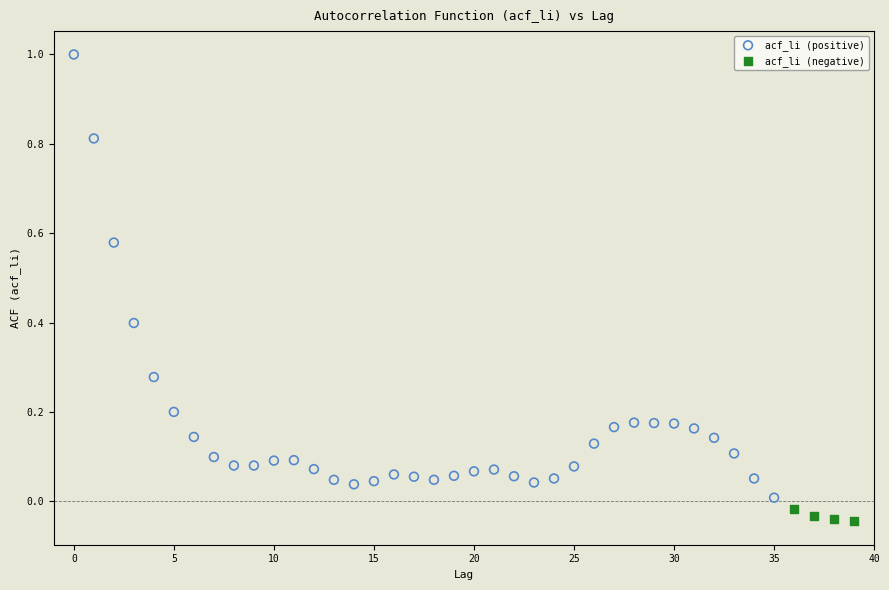

Which series has the widest spread of Y values?

acf_li (positive)